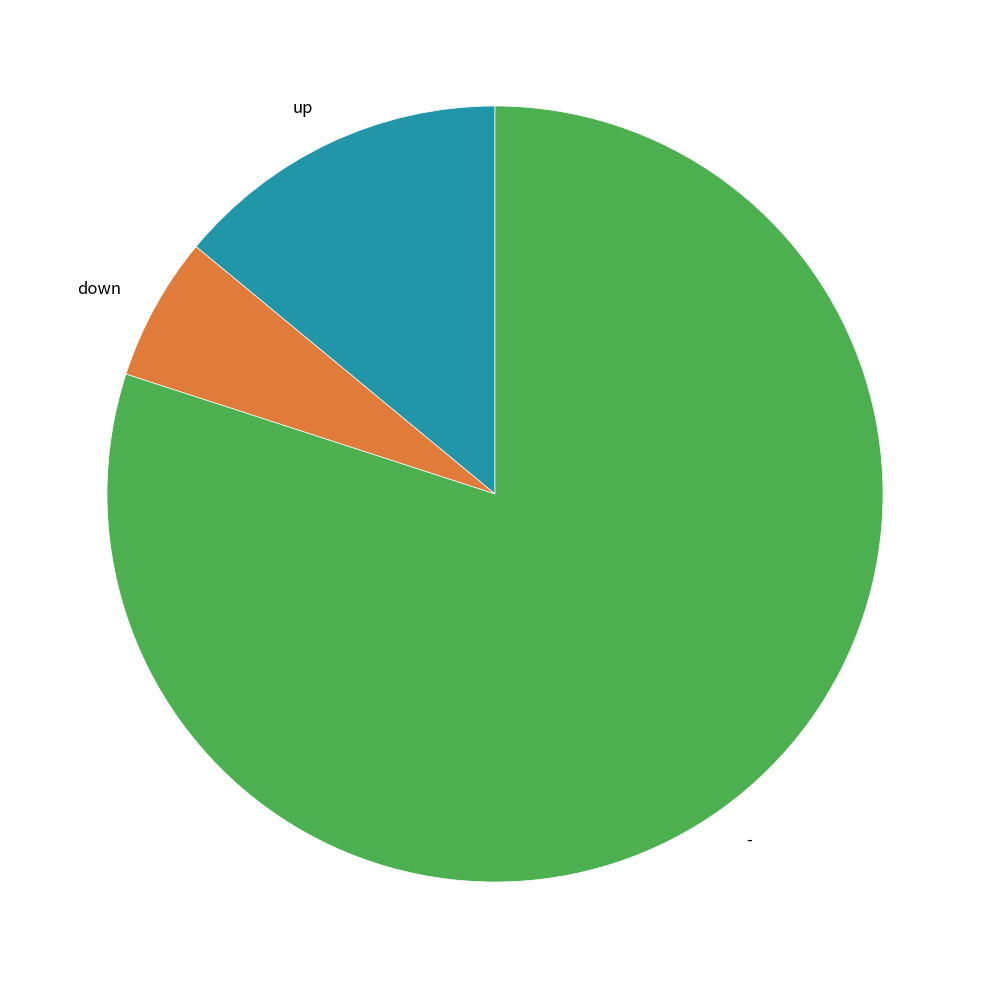

Which slice is the largest?

-